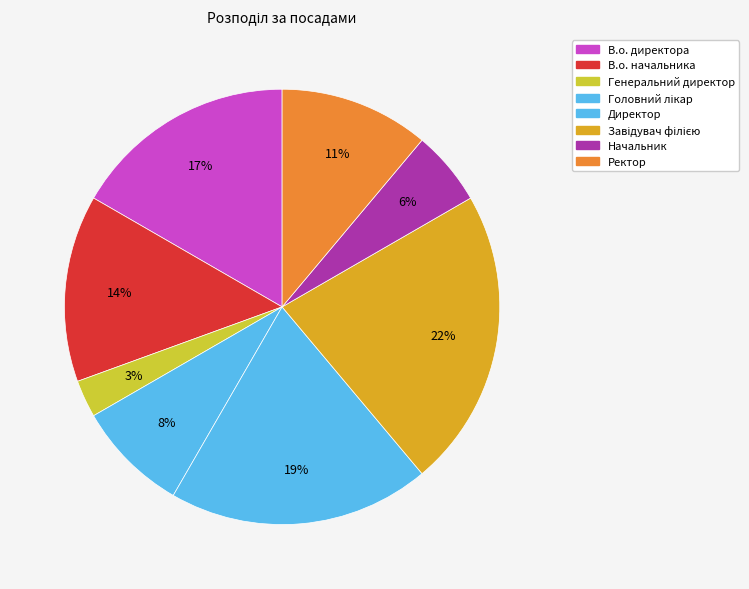

How many slices are in this pie chart?

8